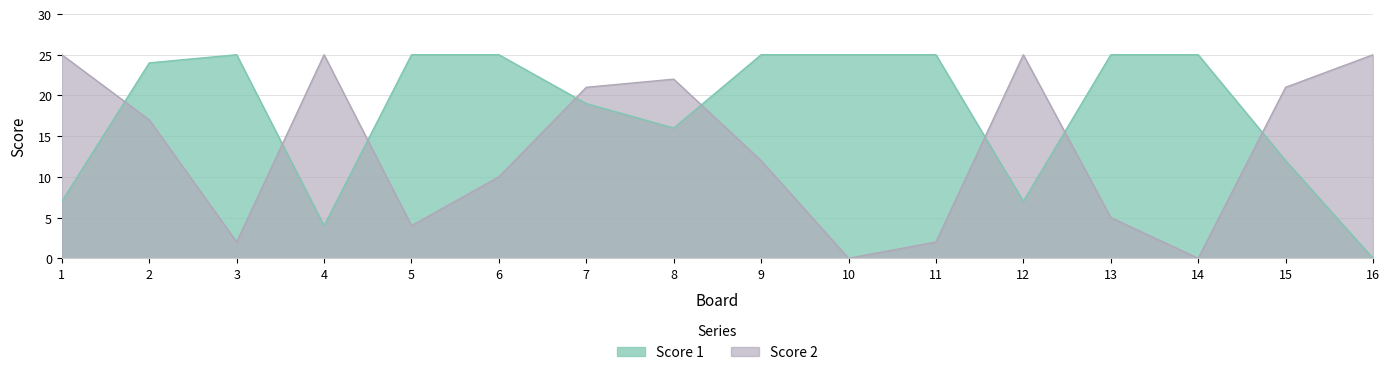

Reading left to right, list all the values displayed in this chart.

Score 1: 1=7	2=24	3=25	4=4	5=25	6=25	7=19	8=16	9=25	10=25	11=25	12=7	13=25	14=25	15=12	16=0
Score 2: 1=25	2=17	3=2	4=25	5=4	6=10	7=21	8=22	9=12	10=0	11=2	12=25	13=5	14=0	15=21	16=25